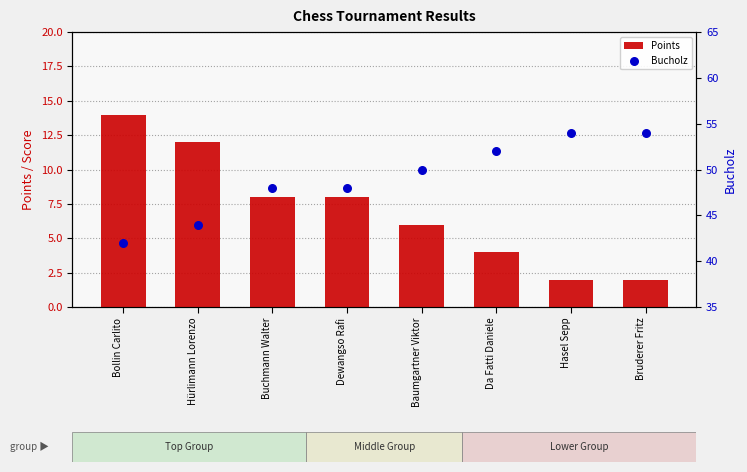

Which series has the widest spread of Y values?

Points